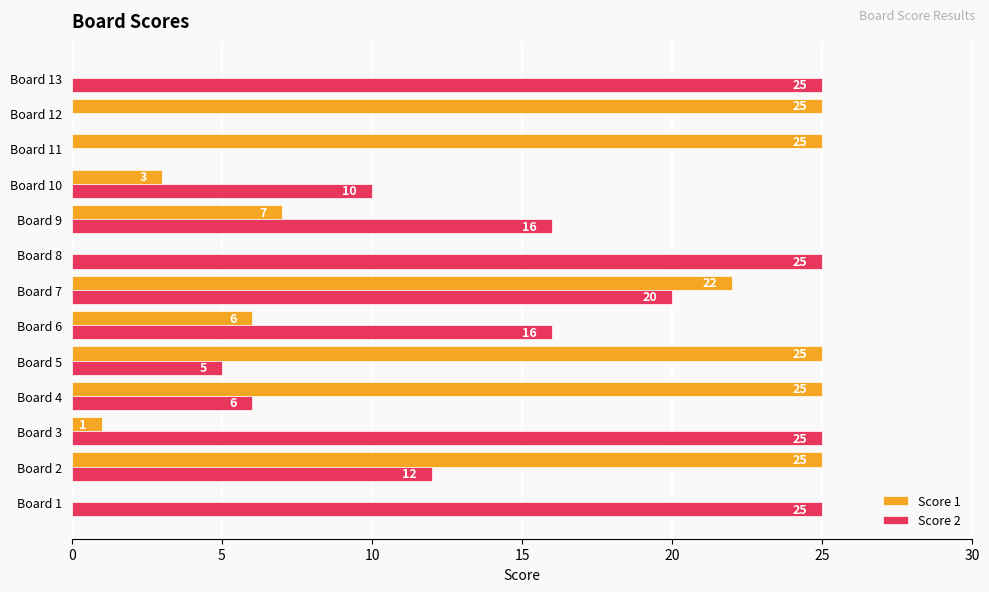

What is the sum of all Score 2 values?

185